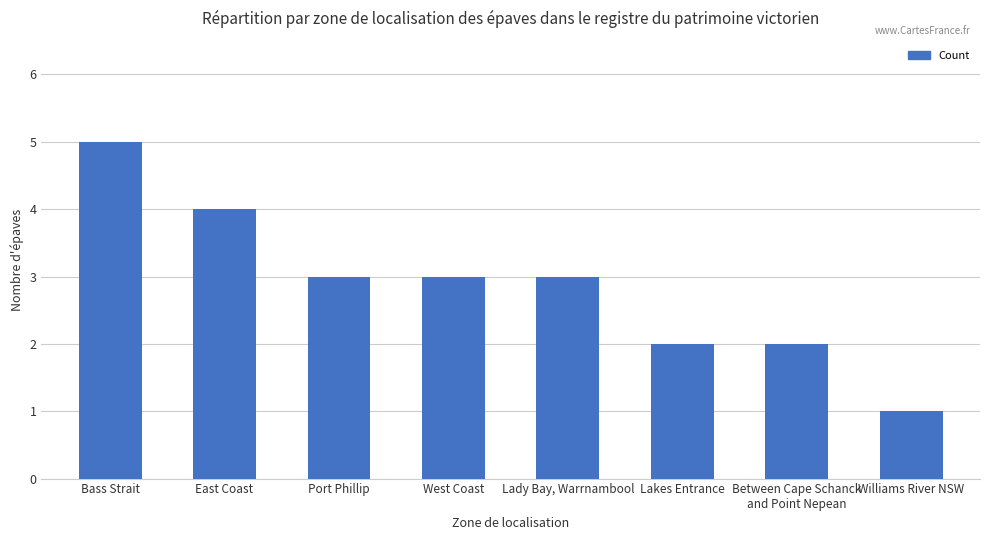

Which label corresponds to the largest value in the chart?

Bass Strait